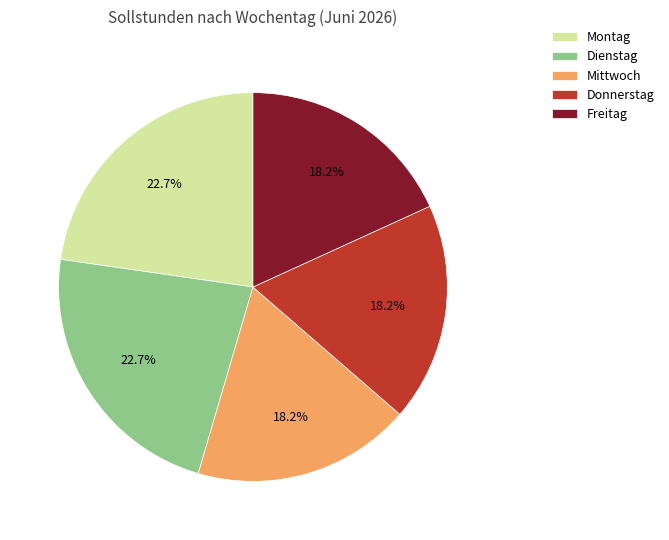

How much of the chart is everything except Donnerstag?

81.8%